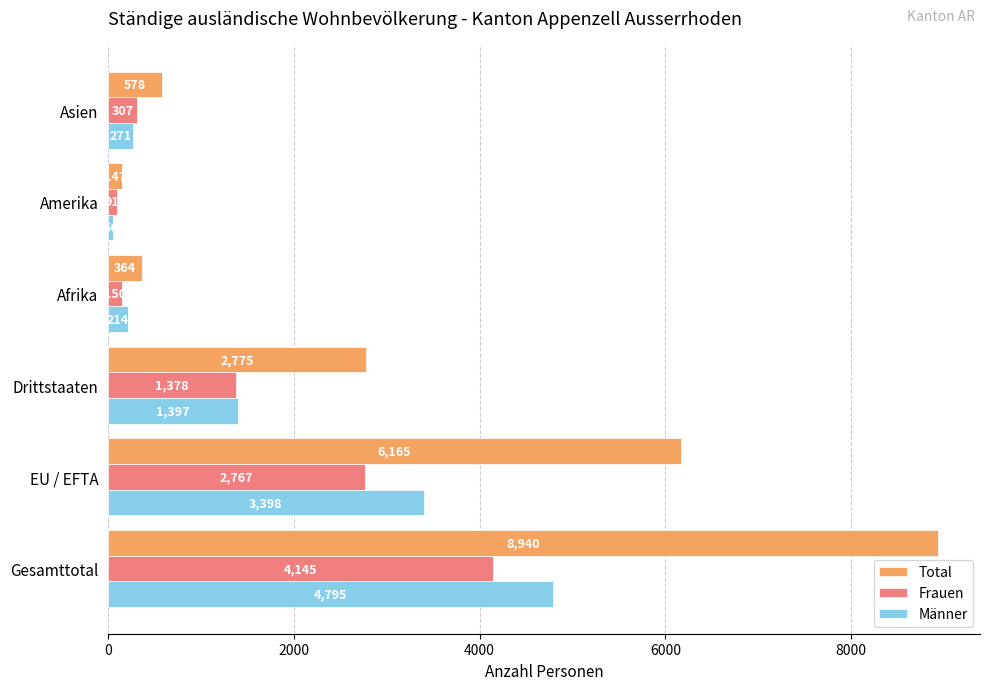

Between EU / EFTA and Afrika, which series saw the biggest shift?

Total